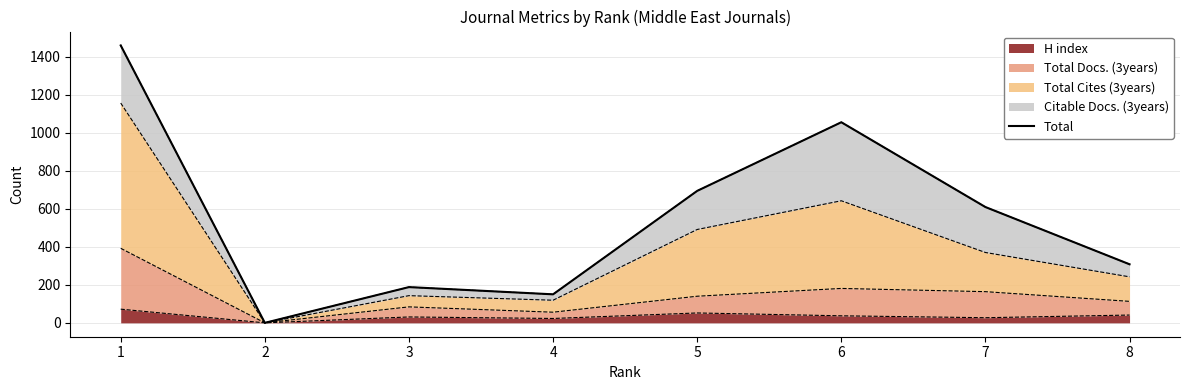

What is the sum of the values at 2 and 5?

694